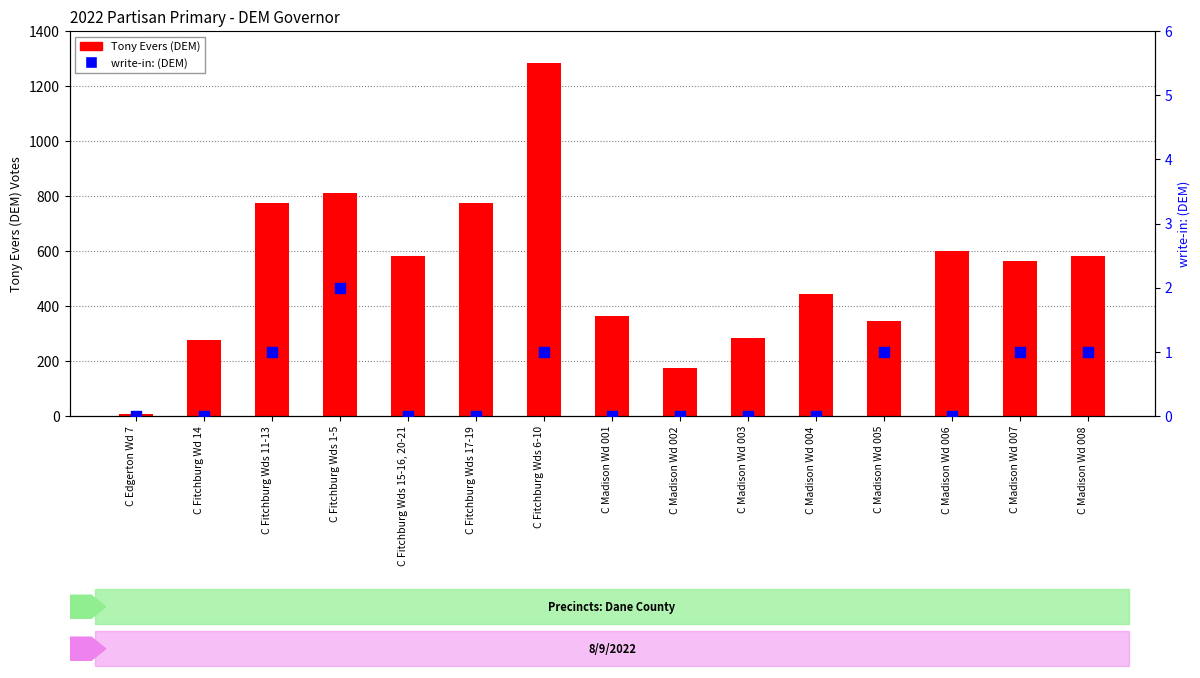

Which series contains the lowest Y value?

write-in: (DEM)